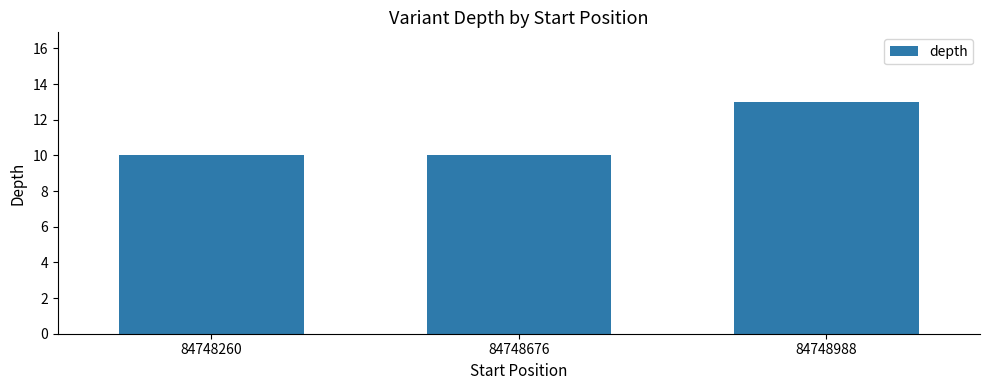

The value at 84748260 is 10. True or false?

True